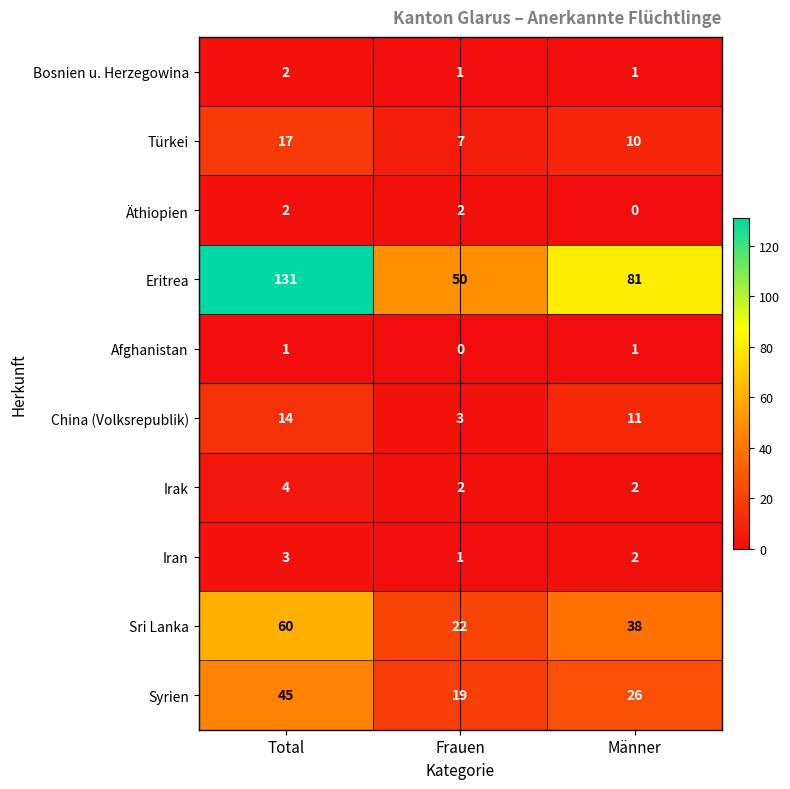

Count the Iran values in the range 1 to 3.

3